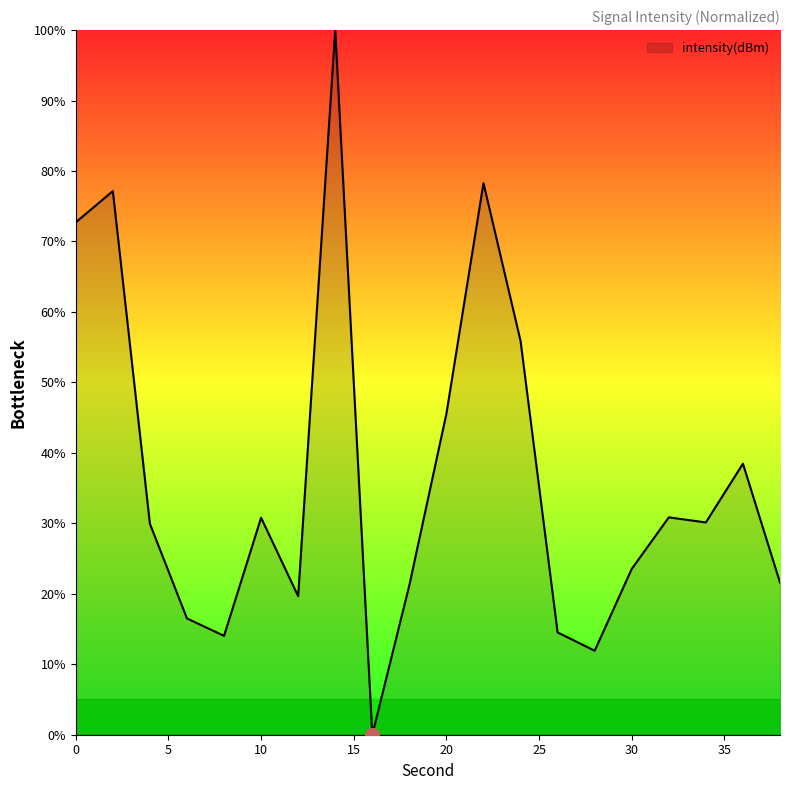

What is the maximum value shown in the chart?

100.0